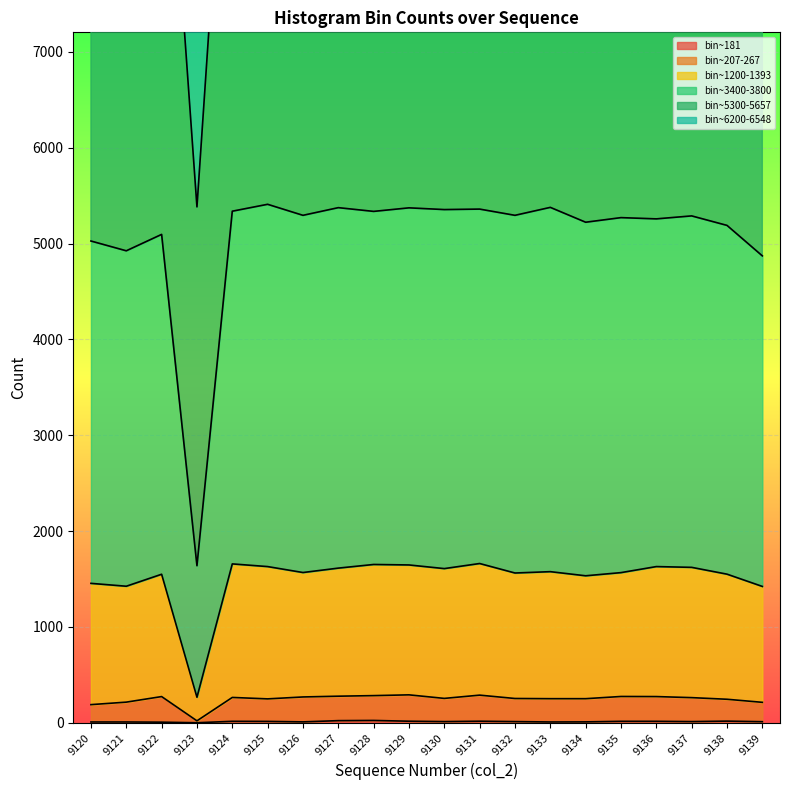

Is it true that bin~181 equals 13 at 9137?

True